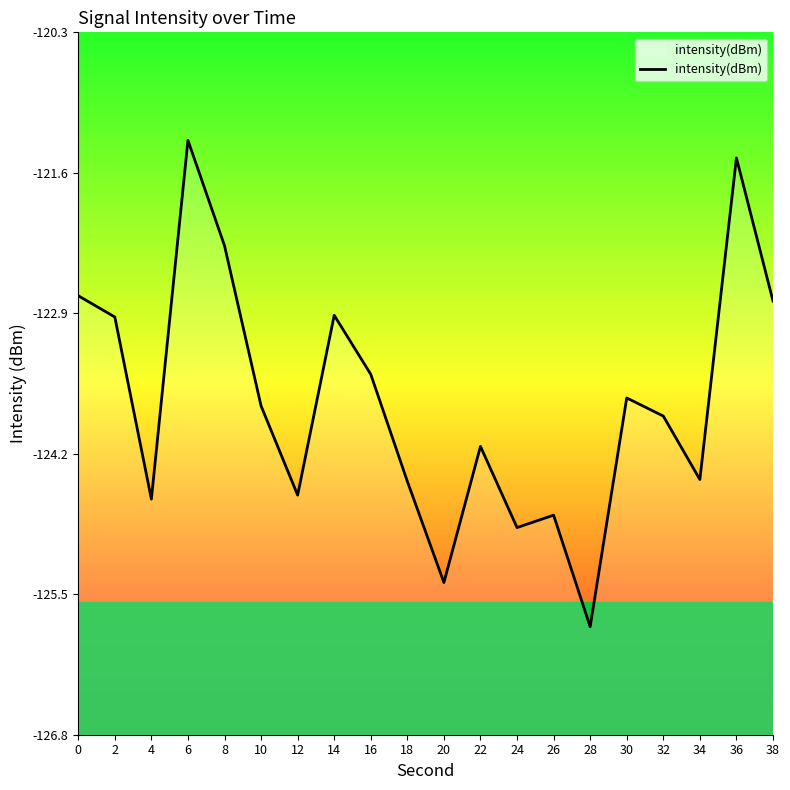

Count the number of categories in the chart.

20